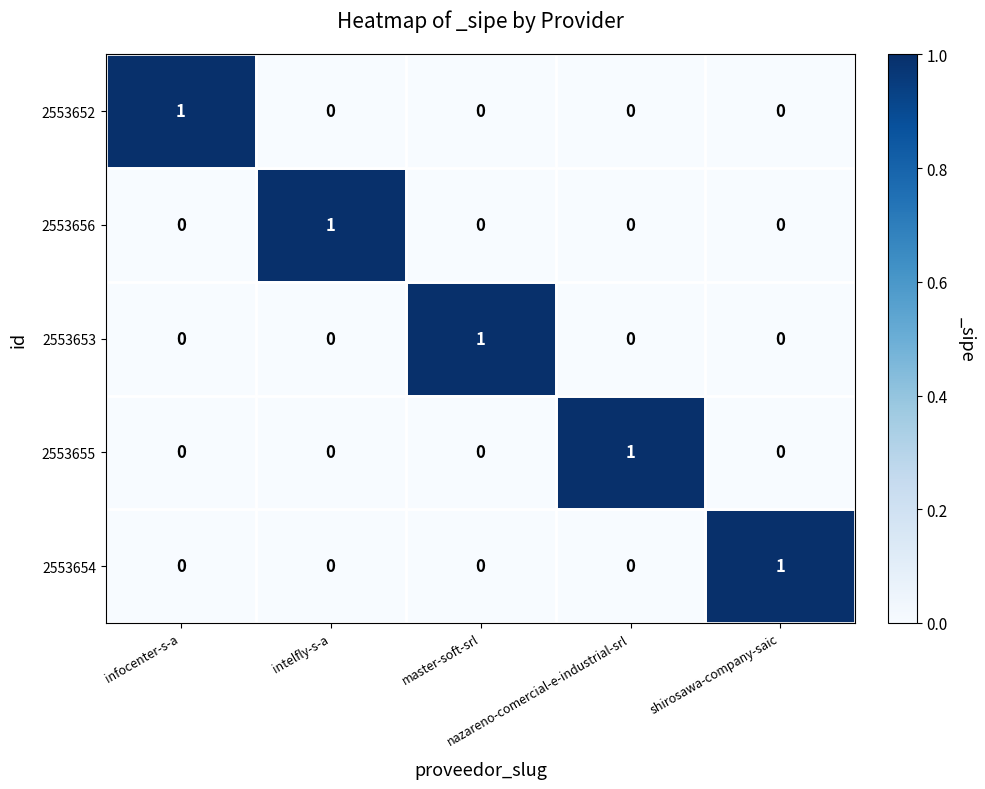

At how many categories does at least one series exceed 0?

5